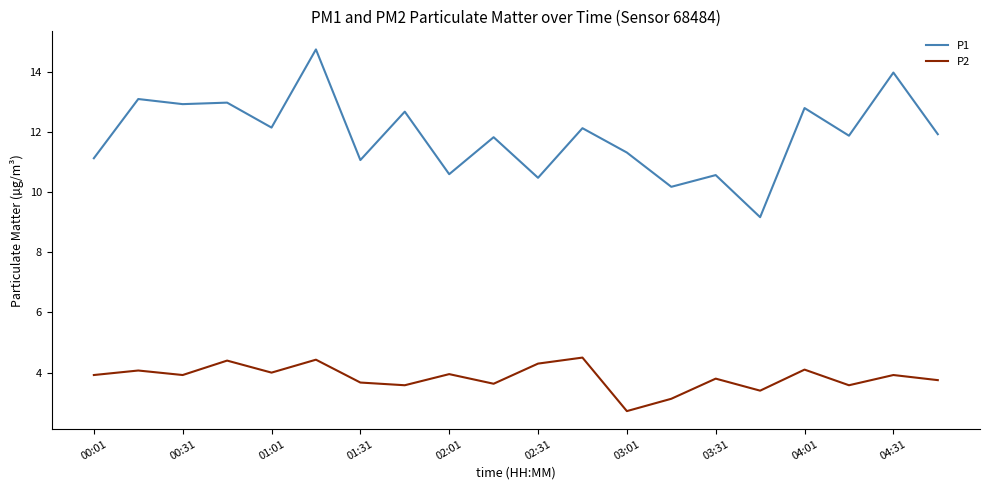

Is this an area chart (filled region under the line)?

No